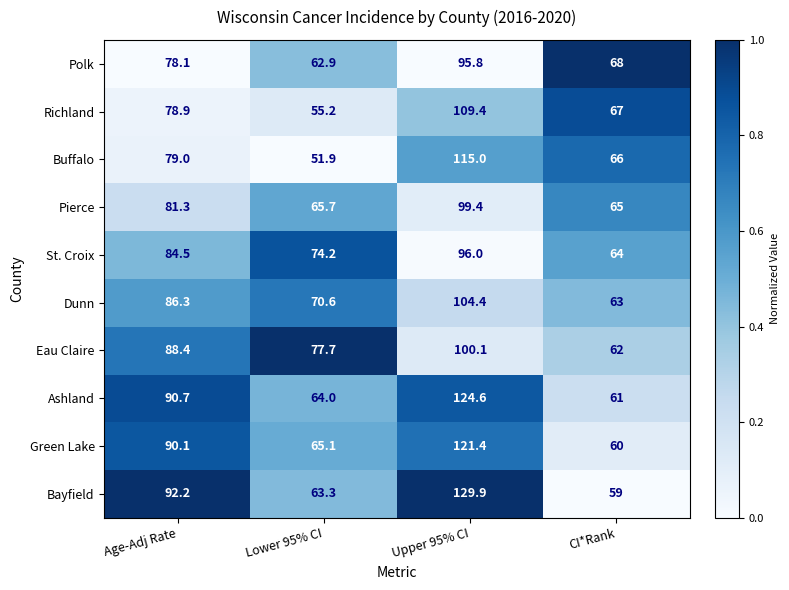

What is the spread (max minus min) of values at CI*Rank?

9.0